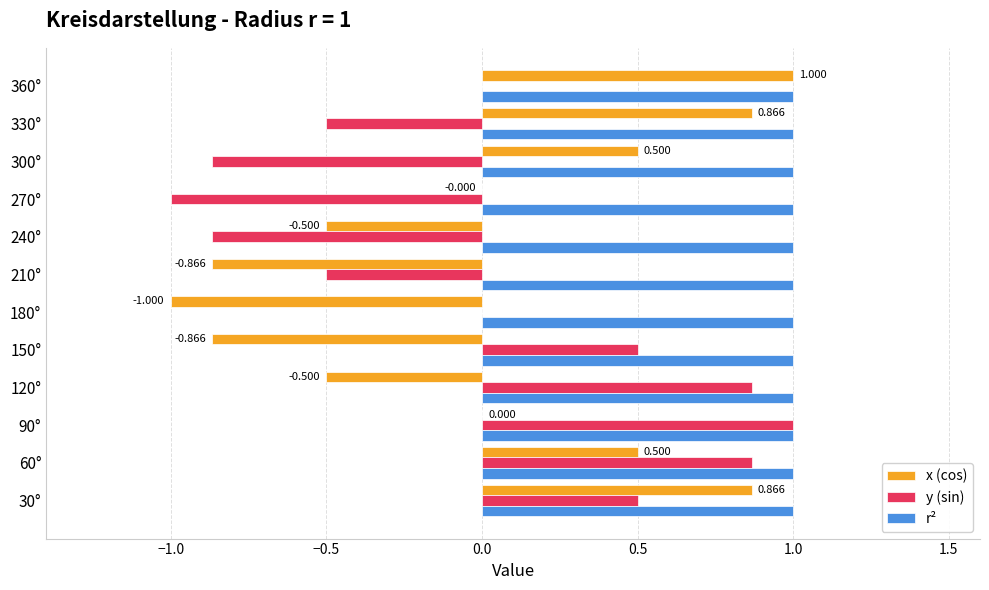

Which series has the largest total across all categories?

r²